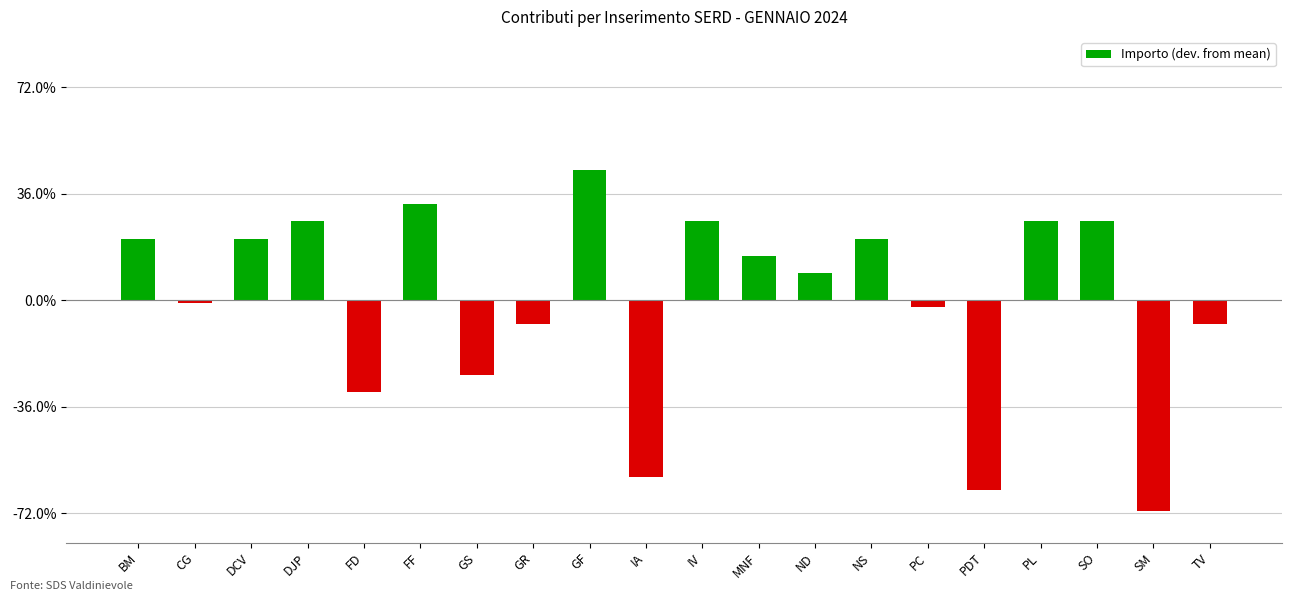

At which category does the chart reach its minimum across all series?

SM